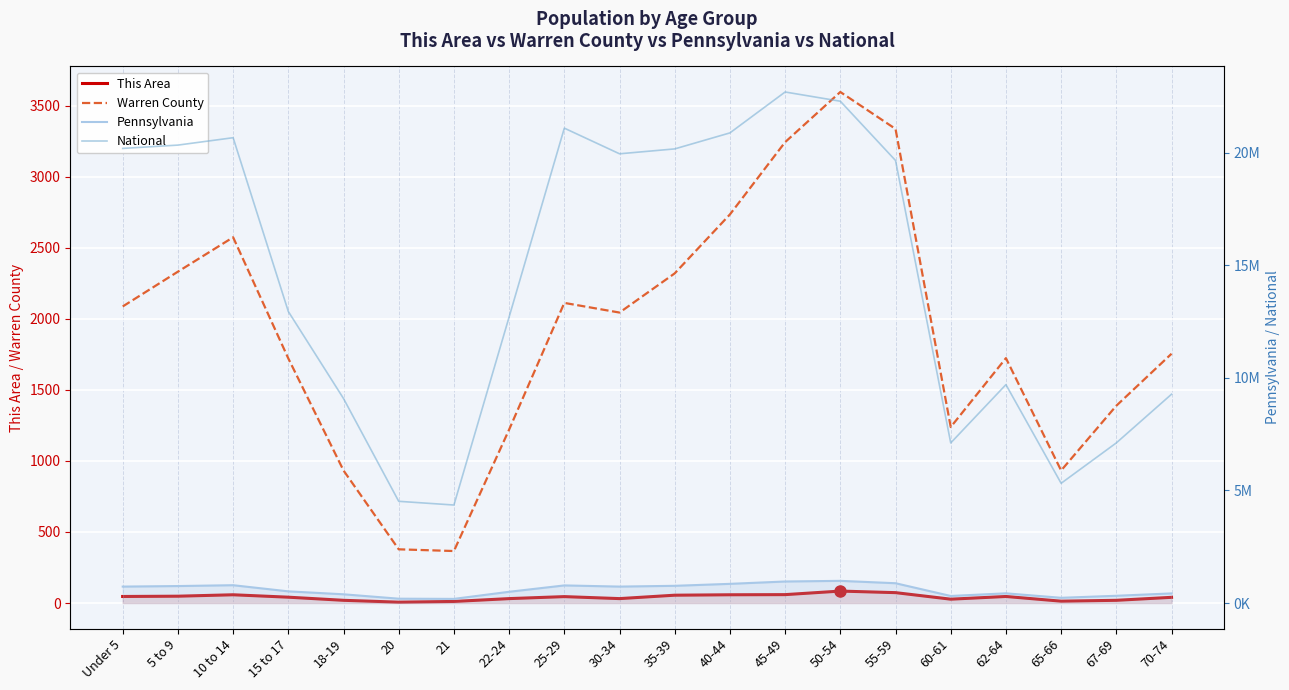

Reading left to right, transcribe all the data shown in this chart.

This Area: 46	48	58	41	19	6	11	31	45	31	55	58	59	84	73	27	46	13	19	40
Warren County: 2088	2333	2575	1722	933	378	366	1221	2113	2045	2321	2736	3245	3598	3338	1239	1724	933	1389	1755
Pennsylvania: 729538	753635	791151	517831	387235	191942	183257	498947	781527	729592	764287	851382	955763	984641	879048	312575	430721	231623	321379	426536
National: 20201362	20348657	20677194	12954254	9086089	4519129	4354294	12712576	21101849	19962099	20179642	20890964	22708591	22298125	19664805	7113727	9704197	5319902	7115361	9278166